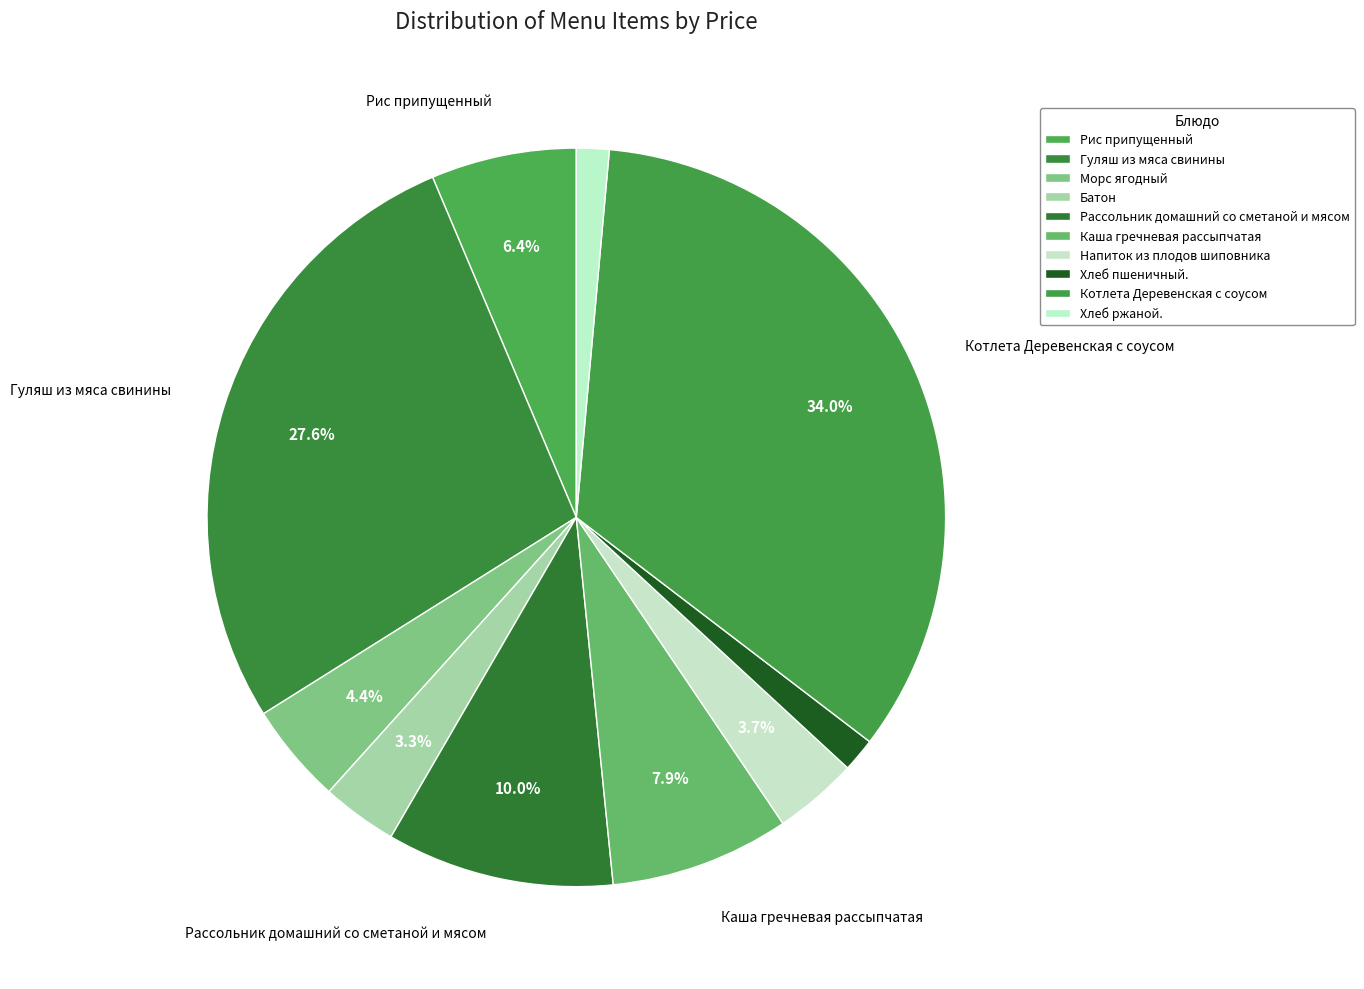

Count the number of slices in the pie.

10